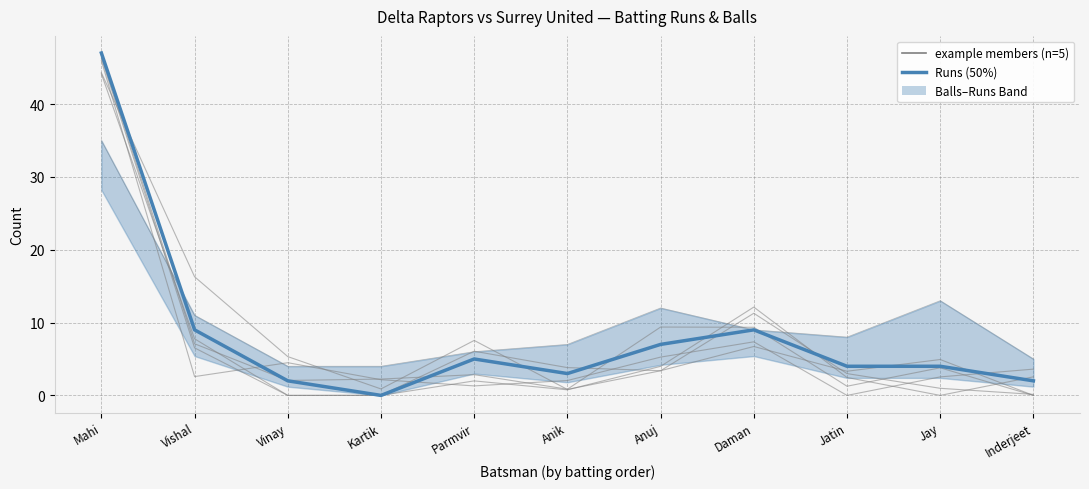

Between Anik and Anuj, which series saw the biggest shift?

example member 1